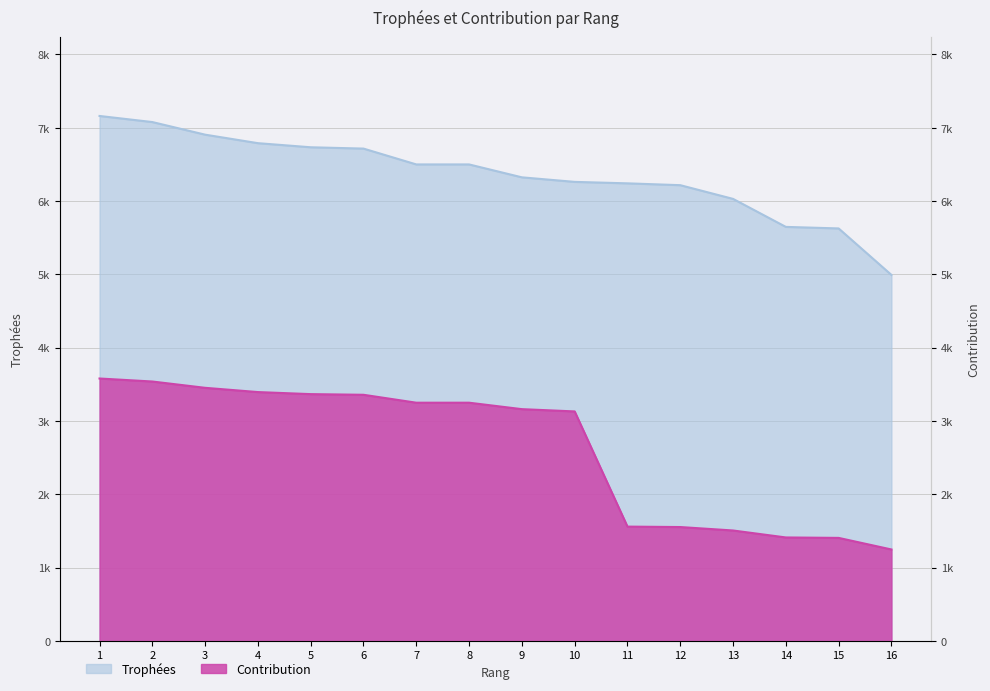

At which label is Contribution closest to 2414?

10